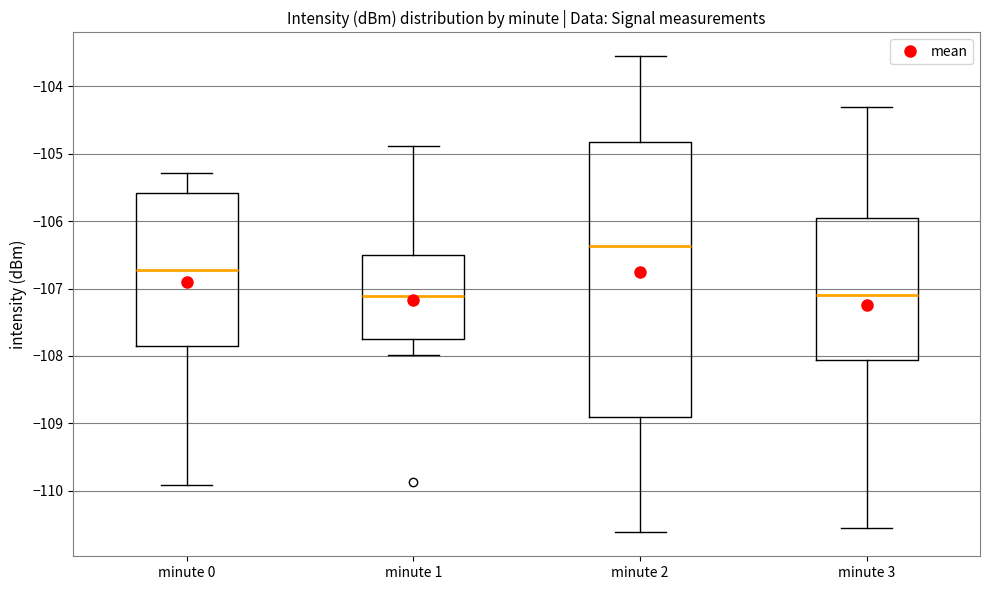

Reading left to right, transcribe this box plot: for each box, give where its median line is, the range the box spans, and where its two whiskers end, as read against the y-axis. The values are not printed on the chart, so give them approximately, as read against the axis.

minute 0: median -106.7, box -107.8 to -105.6, whiskers -109.9 to -105.3
minute 1: median -107.1, box -107.7 to -106.5, whiskers -108.0 to -104.9
minute 2: median -106.4, box -108.9 to -104.8, whiskers -110.6 to -103.5
minute 3: median -107.1, box -108.1 to -105.9, whiskers -110.6 to -104.3